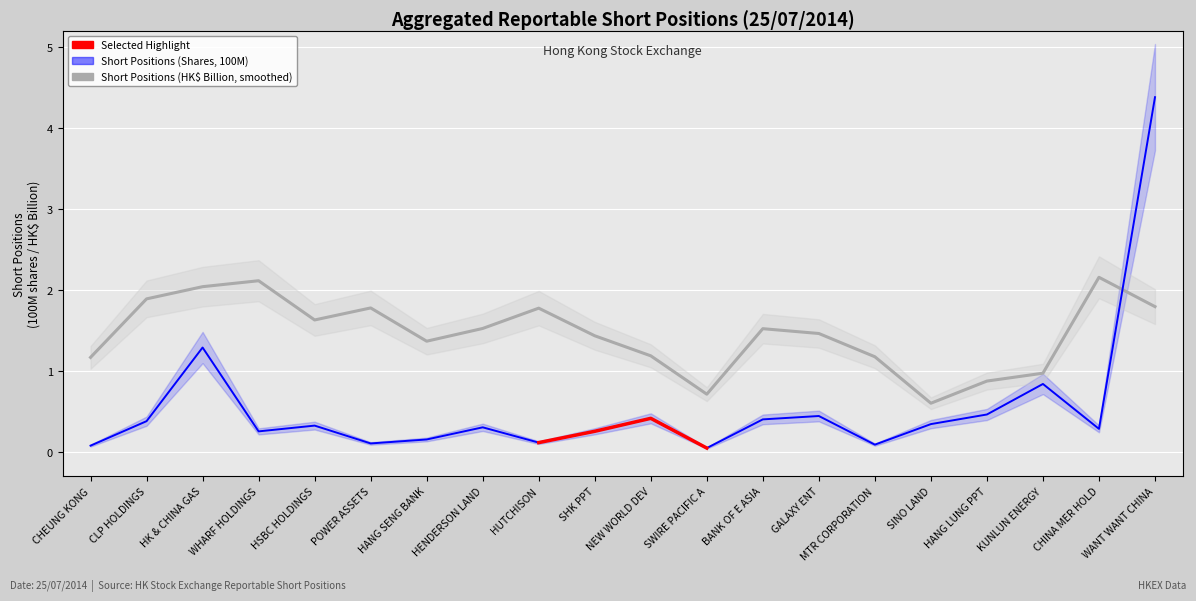

What is the sum of the values at MTR CORPORATION and HENDERSON LAND?

0.4